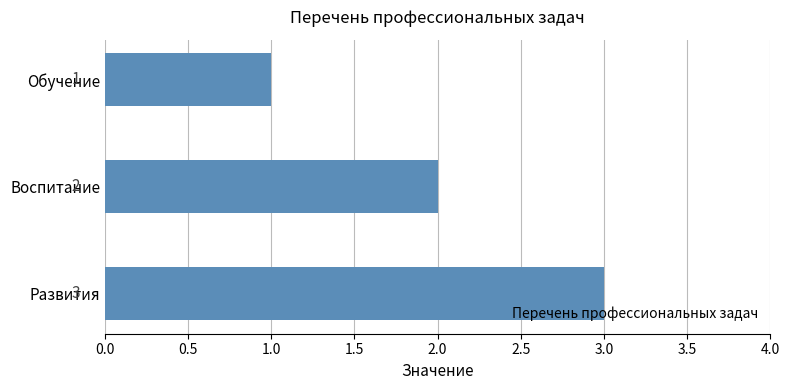

Is it true that the value at Воспитание is 2?

True